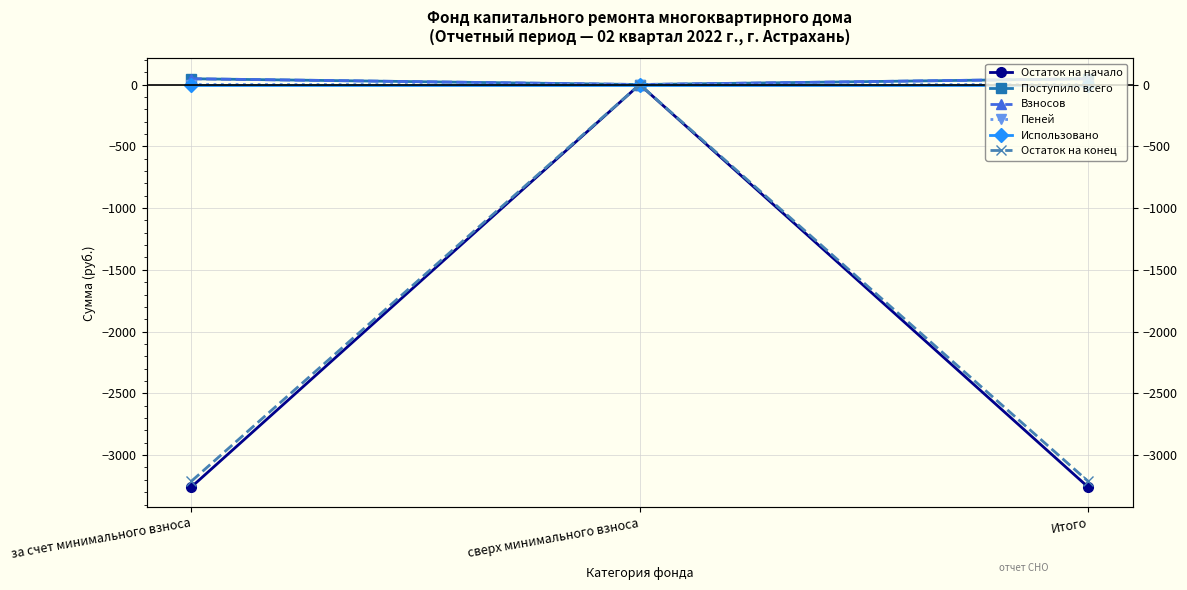

At which category is the sum across all series the highest?

сверх минимального взноса